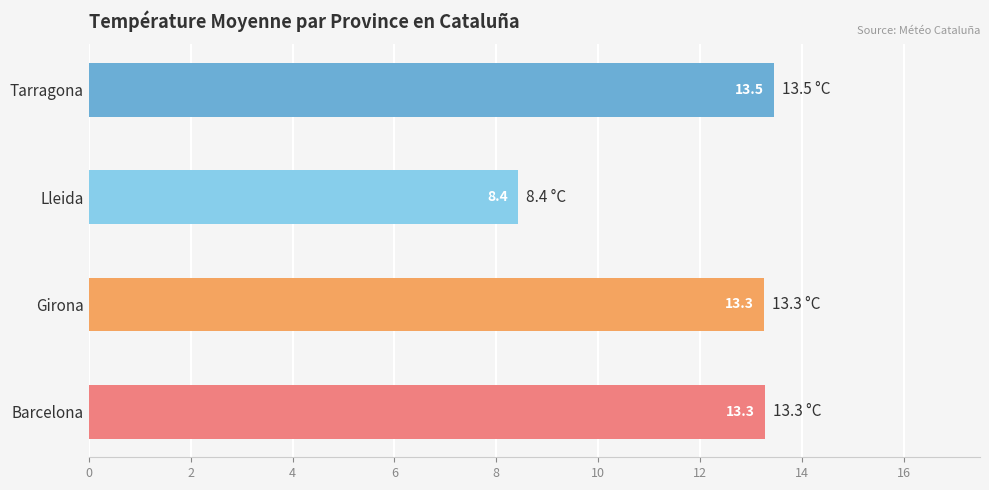

What value does the data have at Girona?

13.3